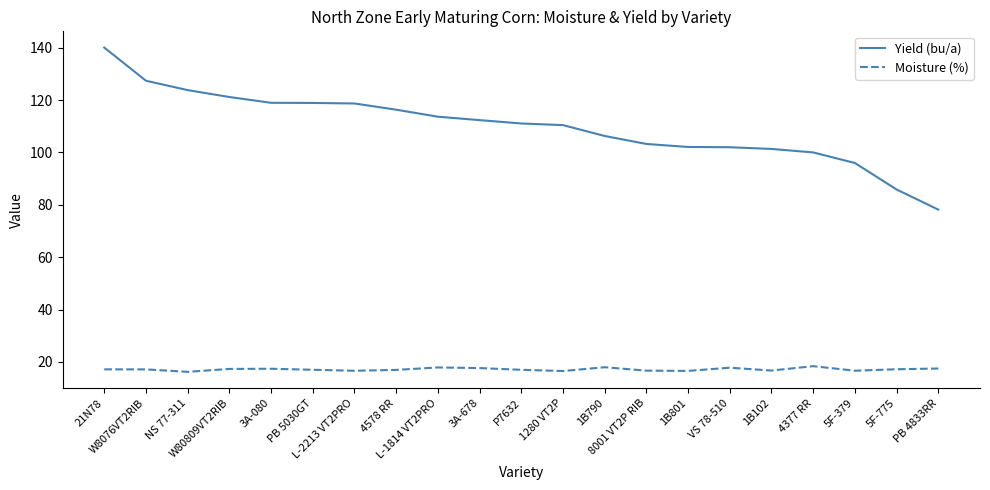

The Moisture (%) series shows 17.2 at 5F-775. True or false?

True